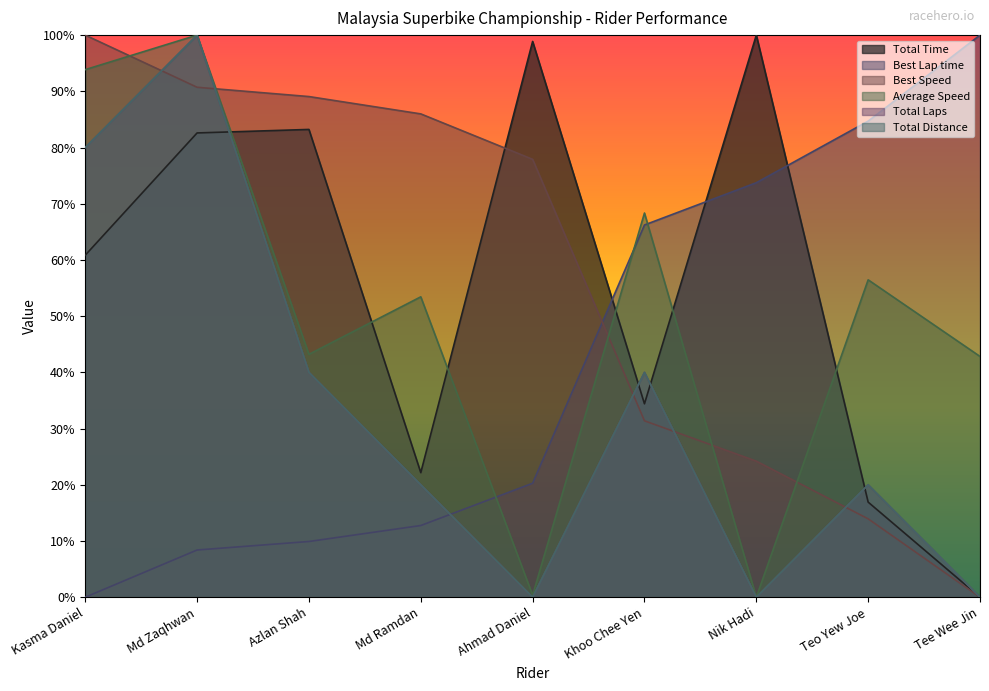

In Average Speed, how many points are higher than both neighbors (excluding endpoints)?

4